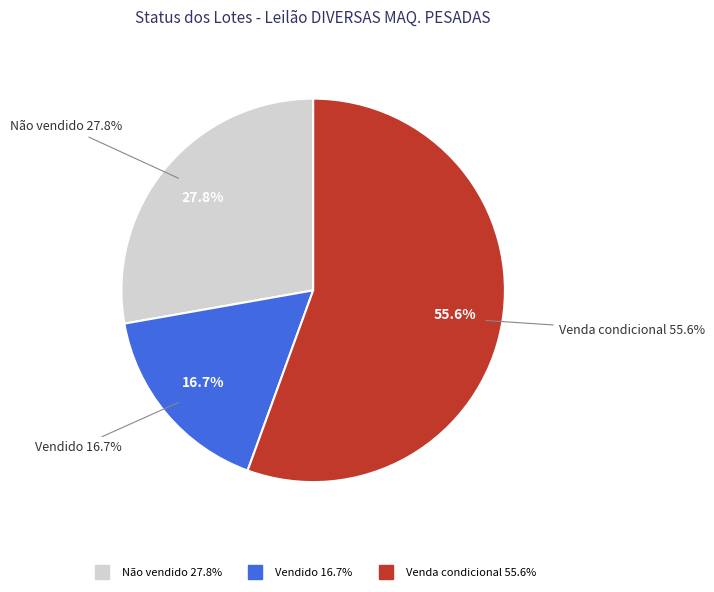

What is the largest slice in the pie chart?

Venda condicional